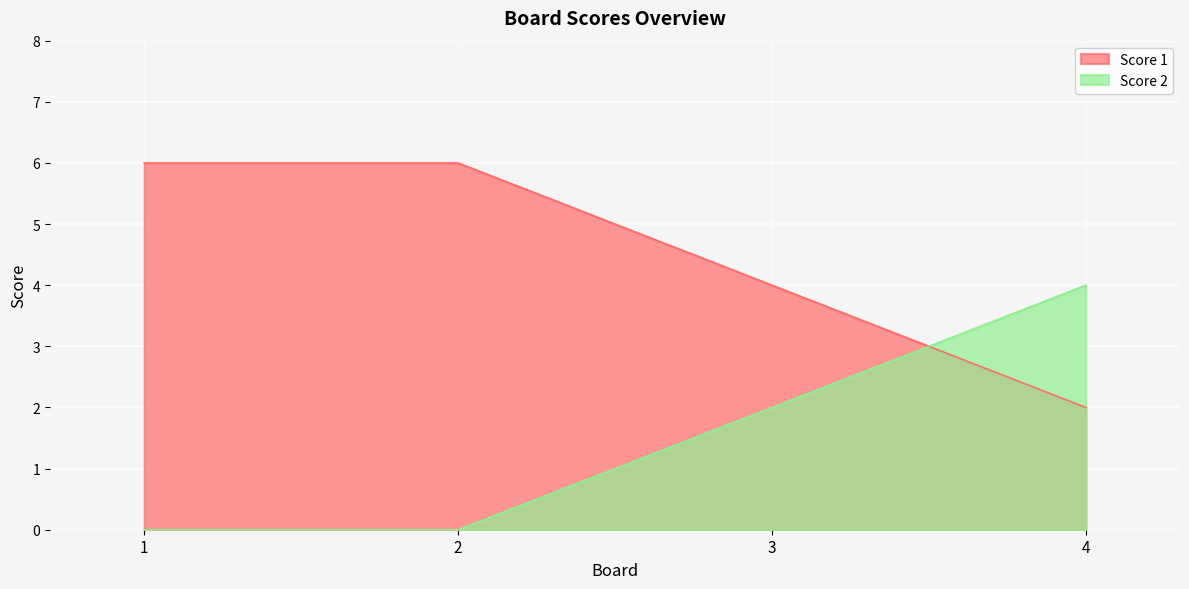

How many values in the Score 1 series are below 6?

2